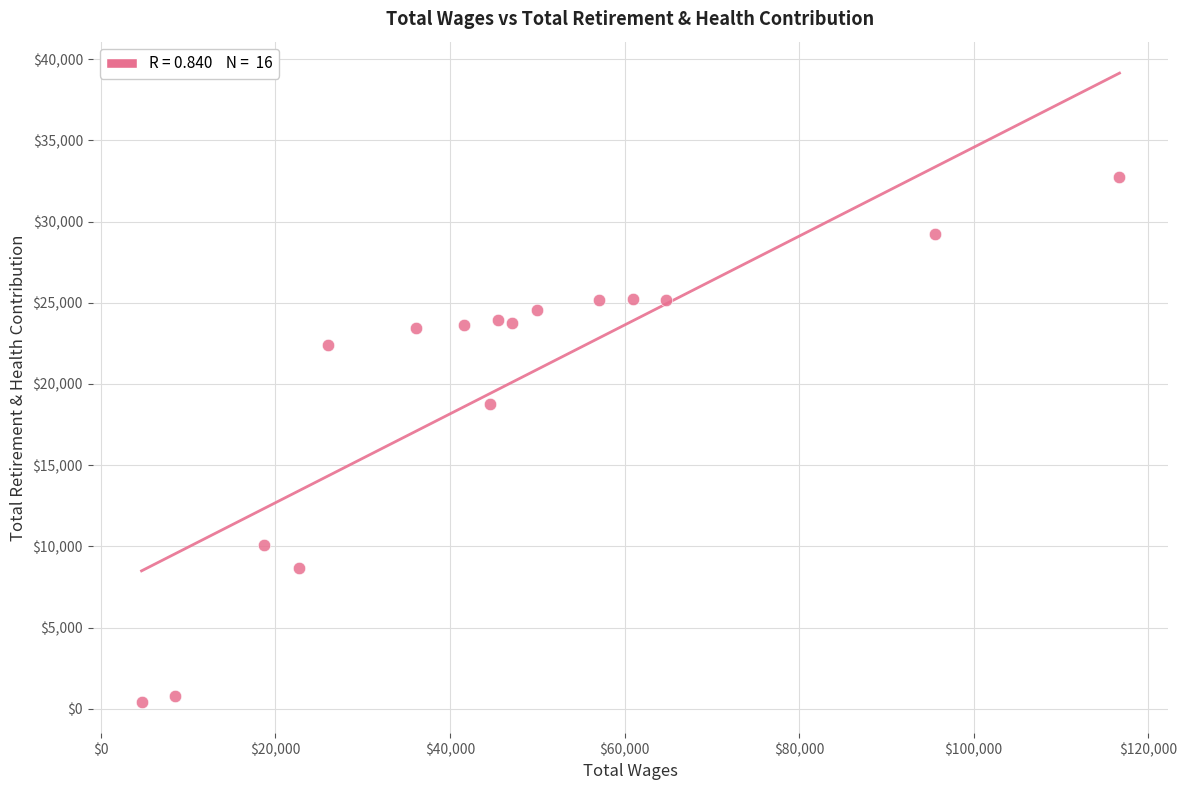

What Y value in the scatter plot is closest to 16589?

18759